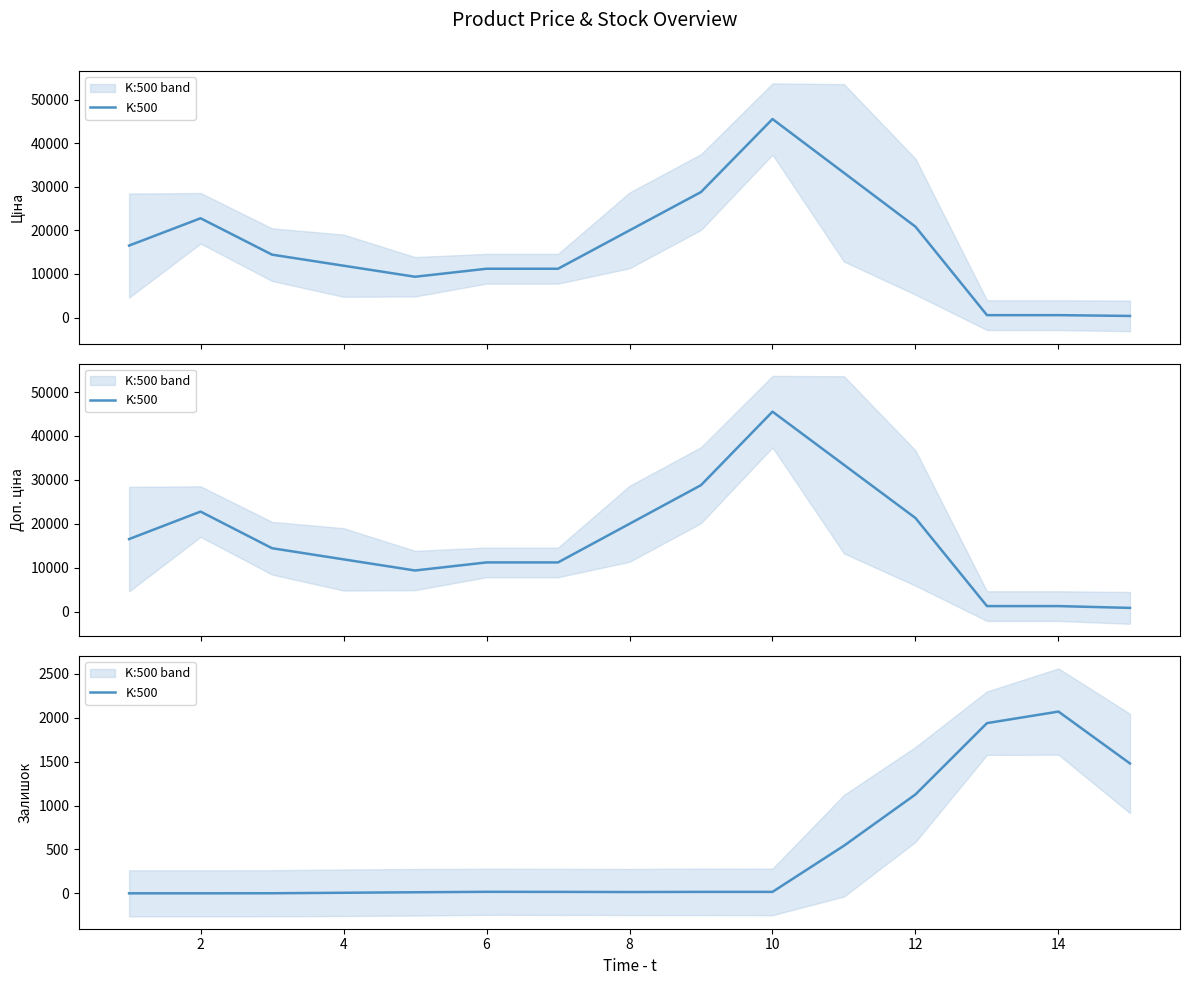

Reading left to right, list all the values displayed in this chart.

0.0	0.0	0.7	6.3	12.0	17.0	16.3	14.7	16.3	16.3	542.7	1126.7	1939.3	2071.0	1479.7